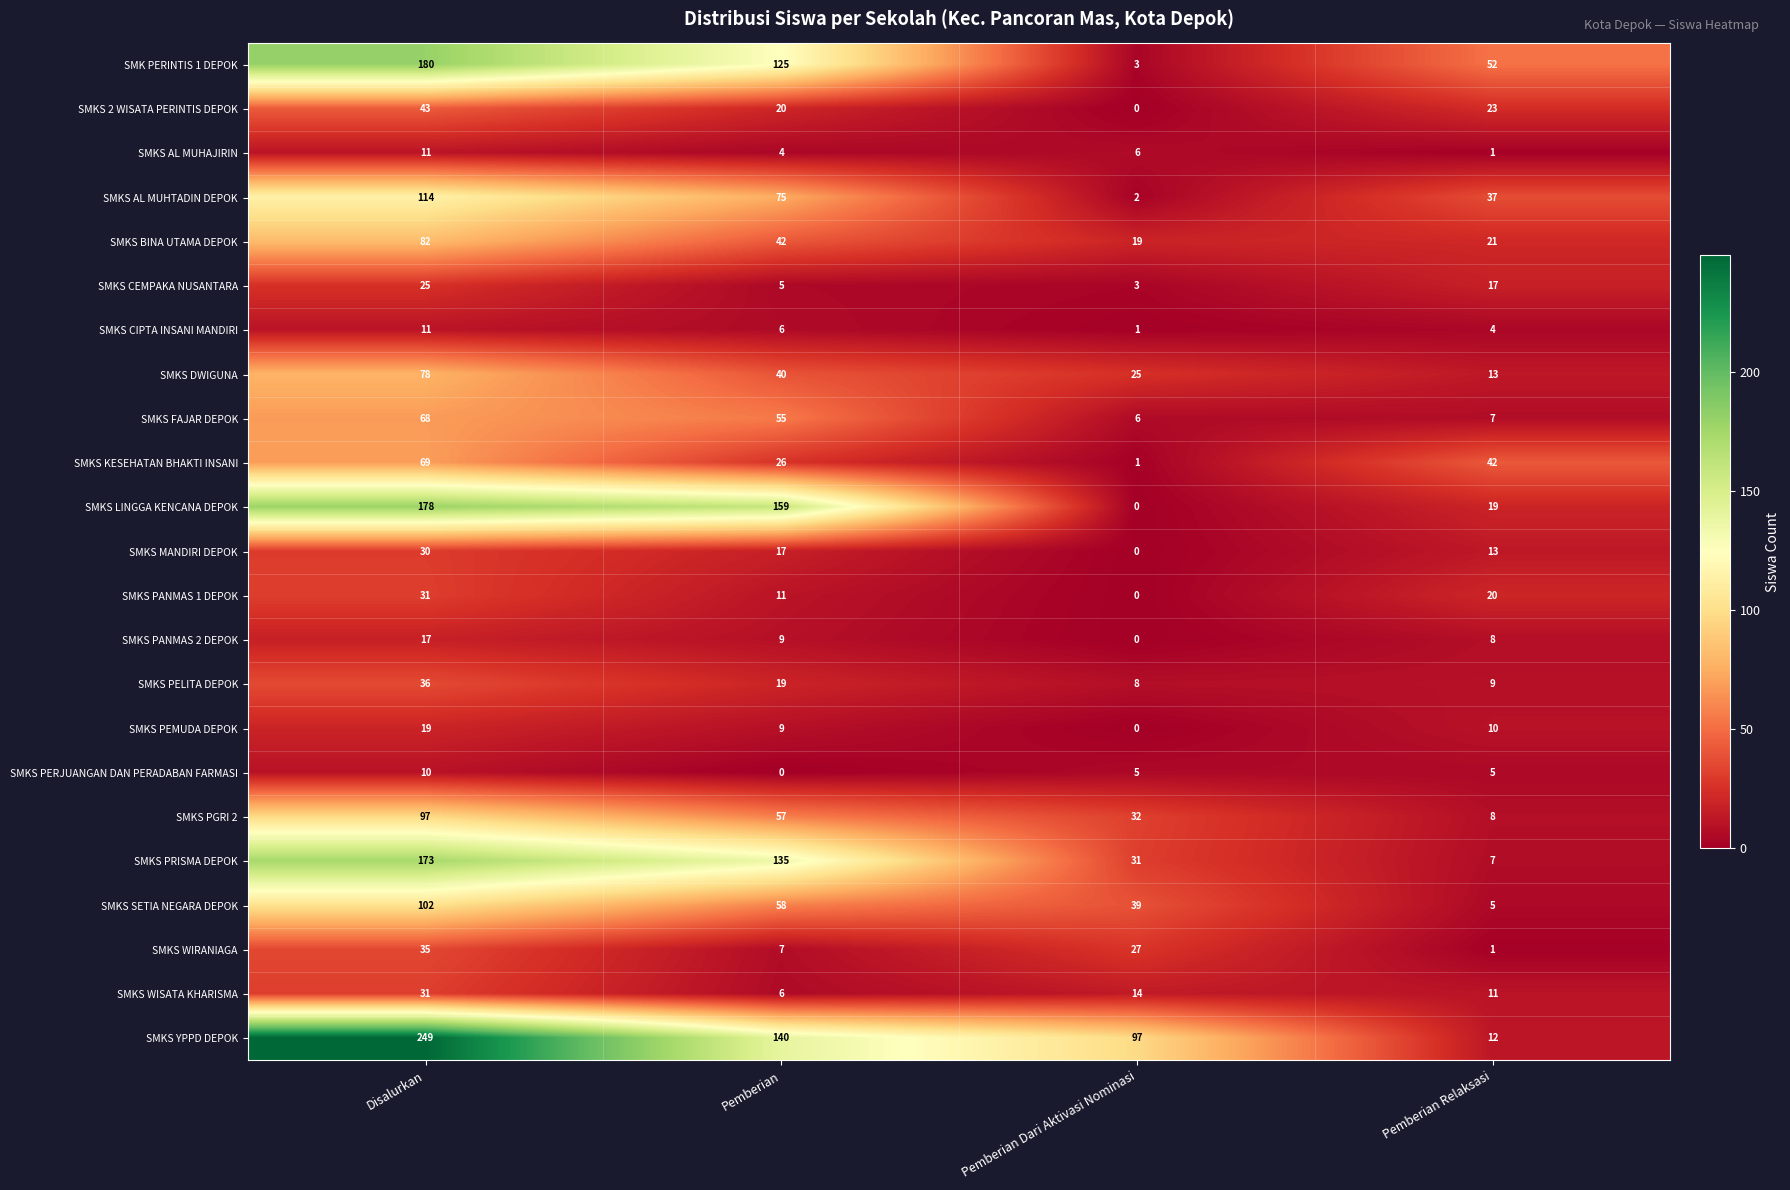

True or false: SMKS LINGGA KENCANA DEPOK has a value of 178 at Disalurkan.

True